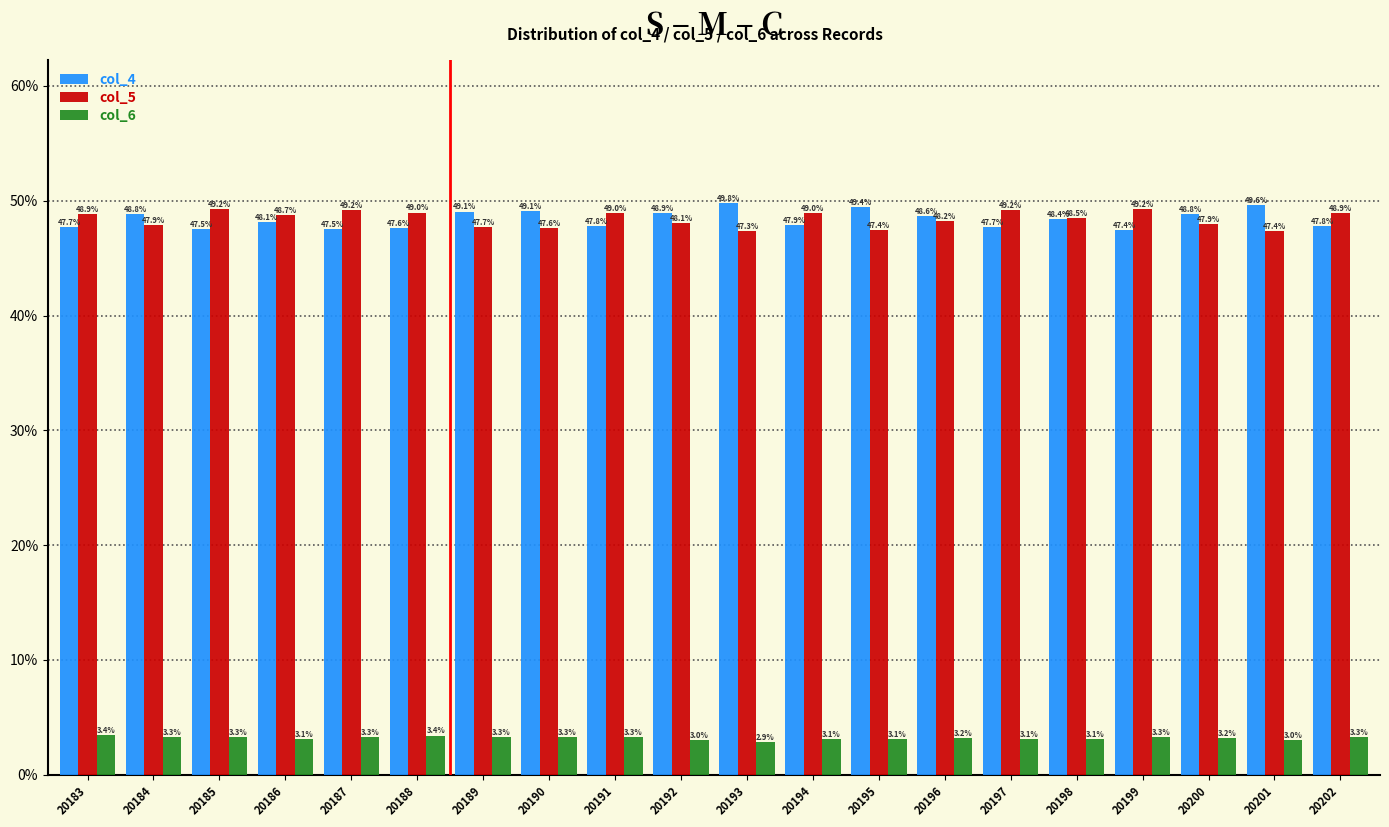

Is it true that col_4 equals 30.6 at 20193?

False